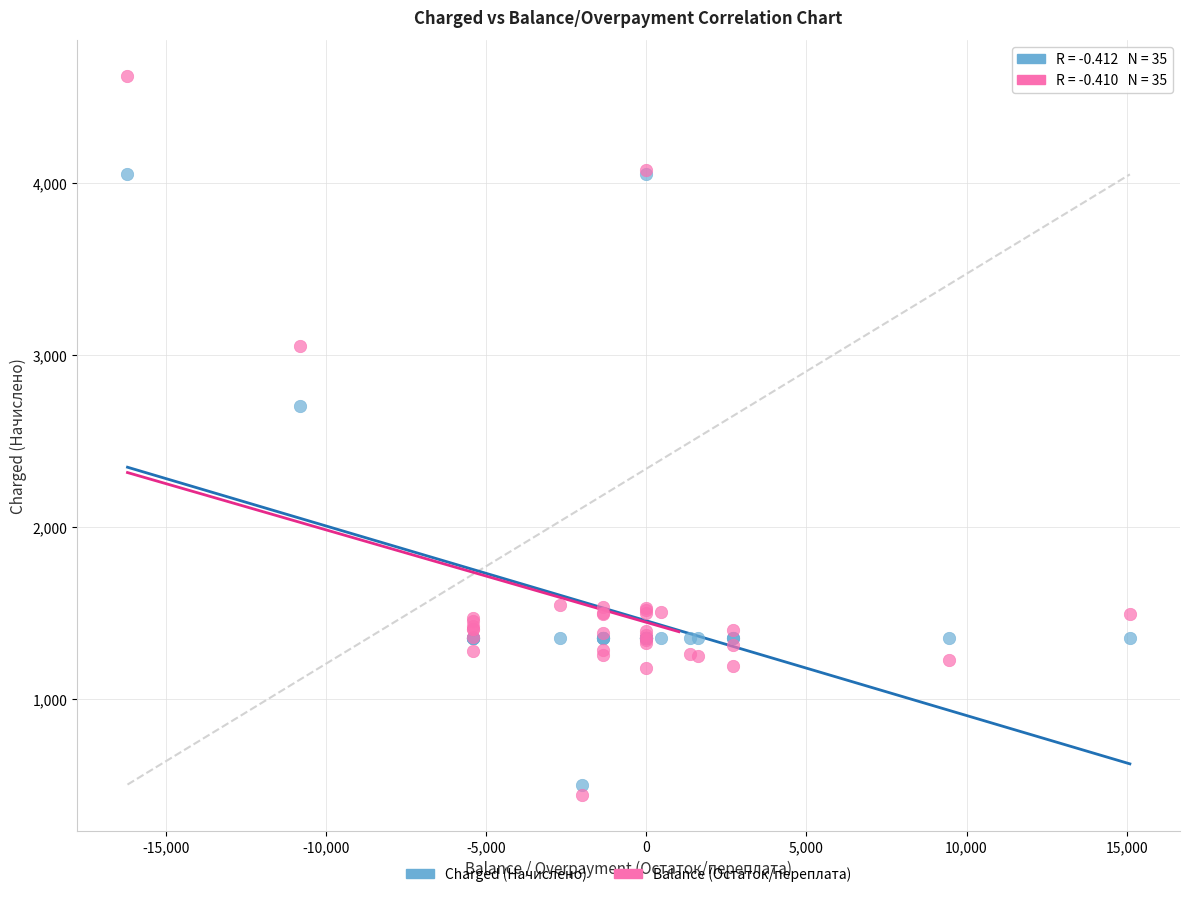

What are all the series names shown in the legend?

Charged (Начислено), Balance (Остаток/переплата)